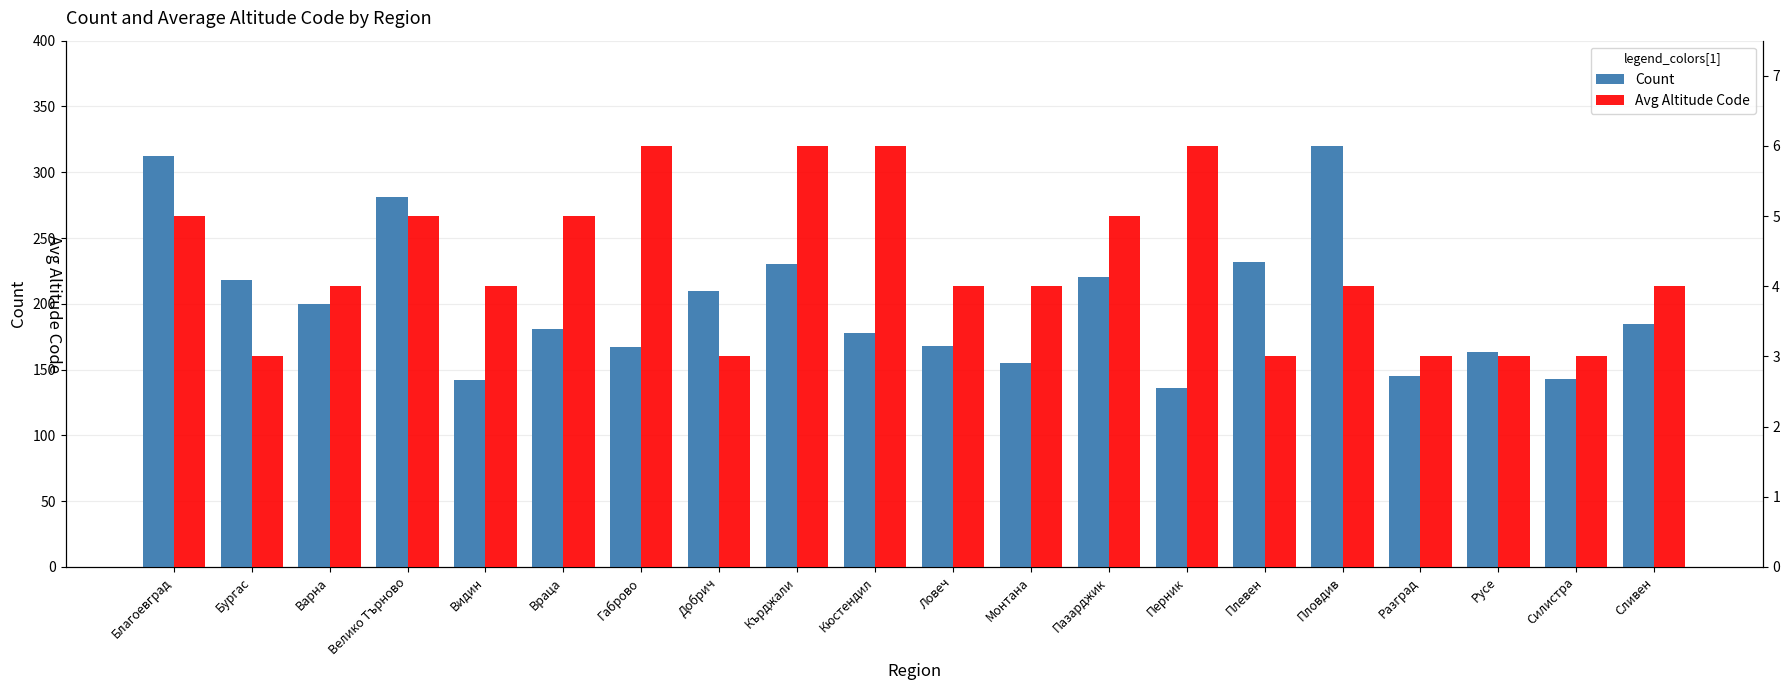

Rank the series by their average value, from highest to lowest.

Count, Avg Altitude Code